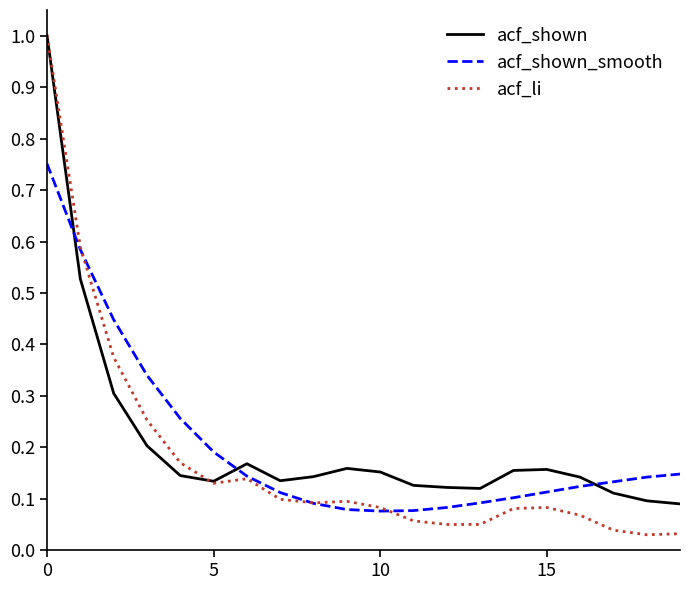

At how many categories does at least one series exceed 0?

20